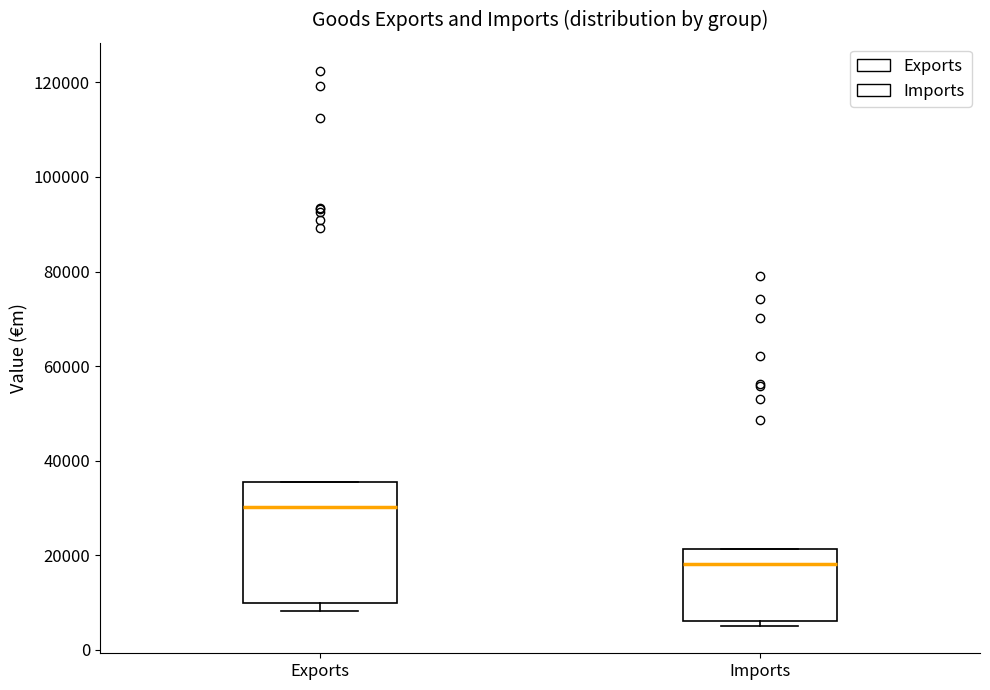

Reading left to right, read every box against the y-axis: the position of its median line, the range the box covers, and the ends of its whiskers. The values are not printed on the chart, so give them approximately, as read against the axis.

Exports: median 30000, box 10000 to 36000, whiskers 8000 to 36000
Imports: median 18000, box 6000 to 22000, whiskers 6000 (just below the box's lower edge) to 22000